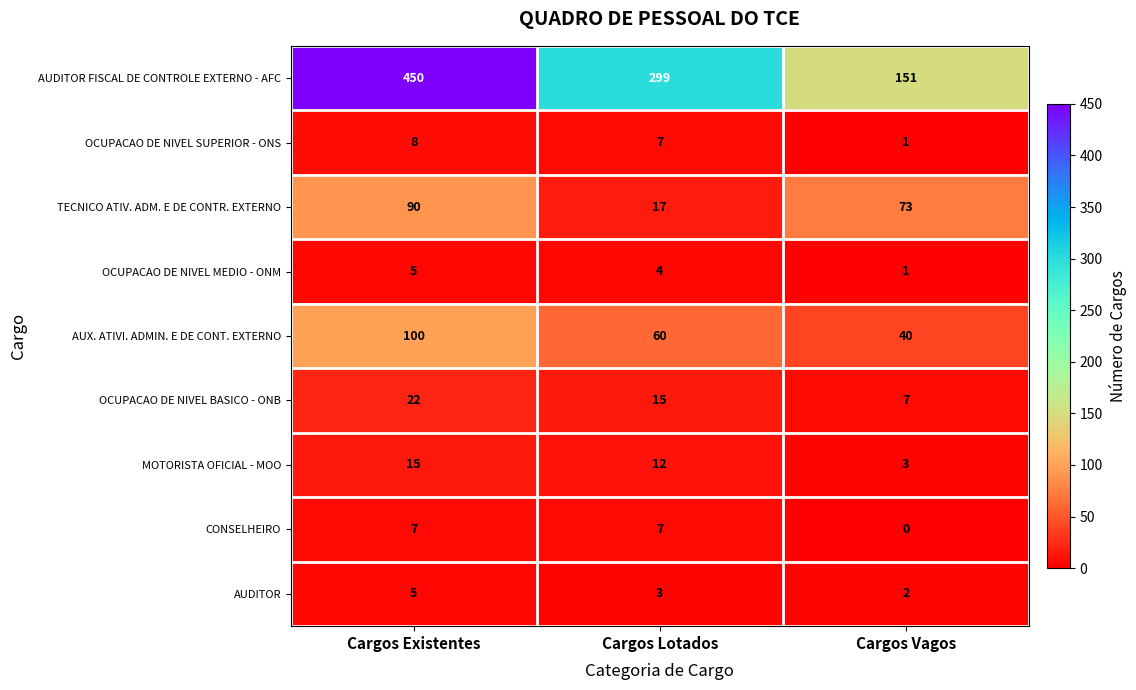

Rank the categories by OCUPACAO DE NIVEL MEDIO - ONM value from lowest to highest.

Cargos Vagos, Cargos Lotados, Cargos Existentes